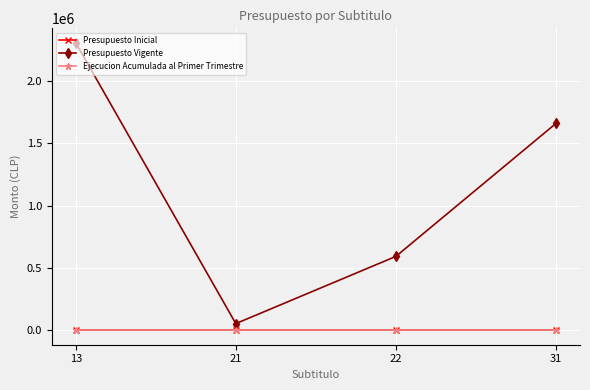

Is this an area chart (filled region under the line)?

No